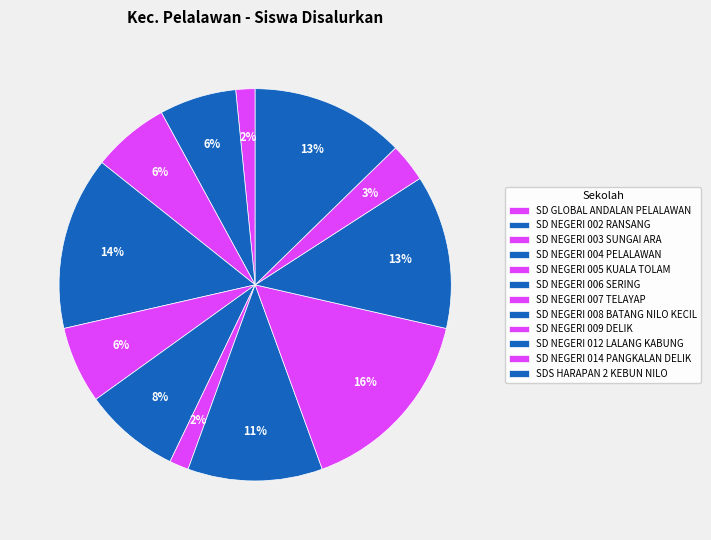

What is the smallest slice in the pie chart?

SD GLOBAL ANDALAN PELALAWAN